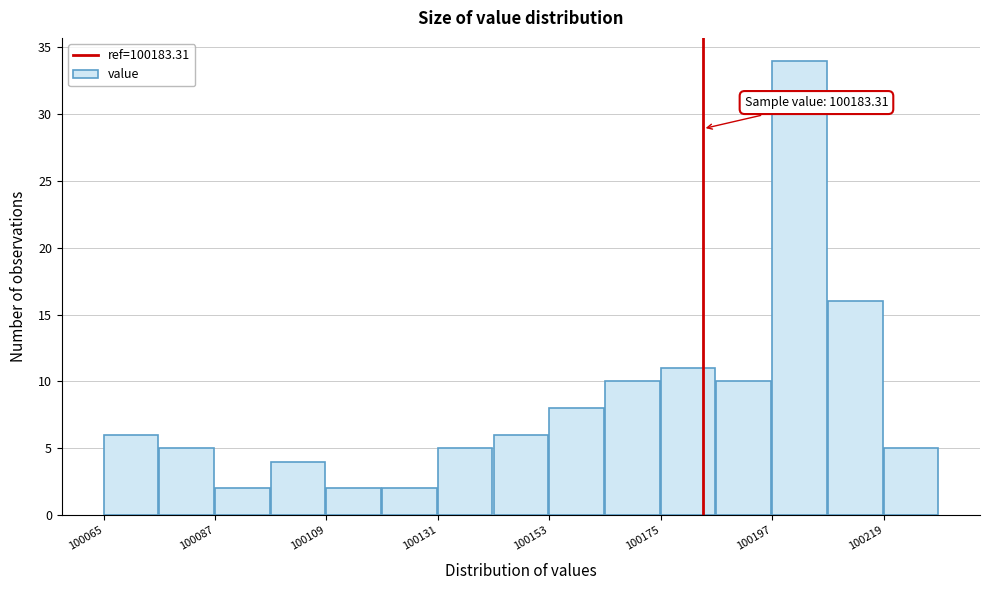

Read against the x-axis, roughly where is the centre of the tallest bar?

100200